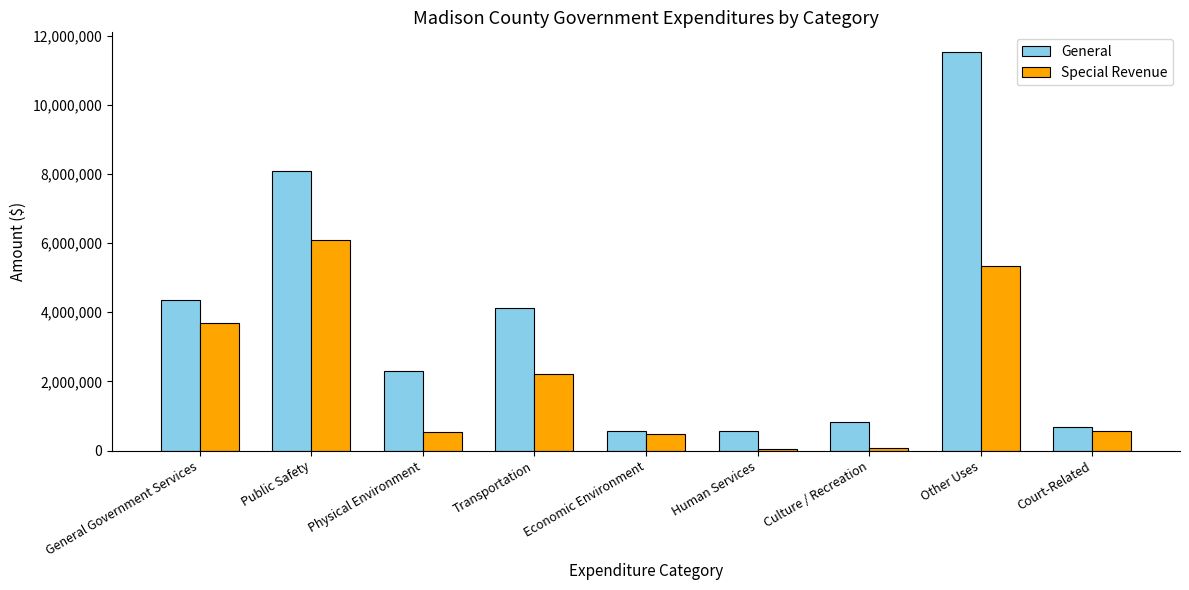

What is the greatest value displayed?

11525019